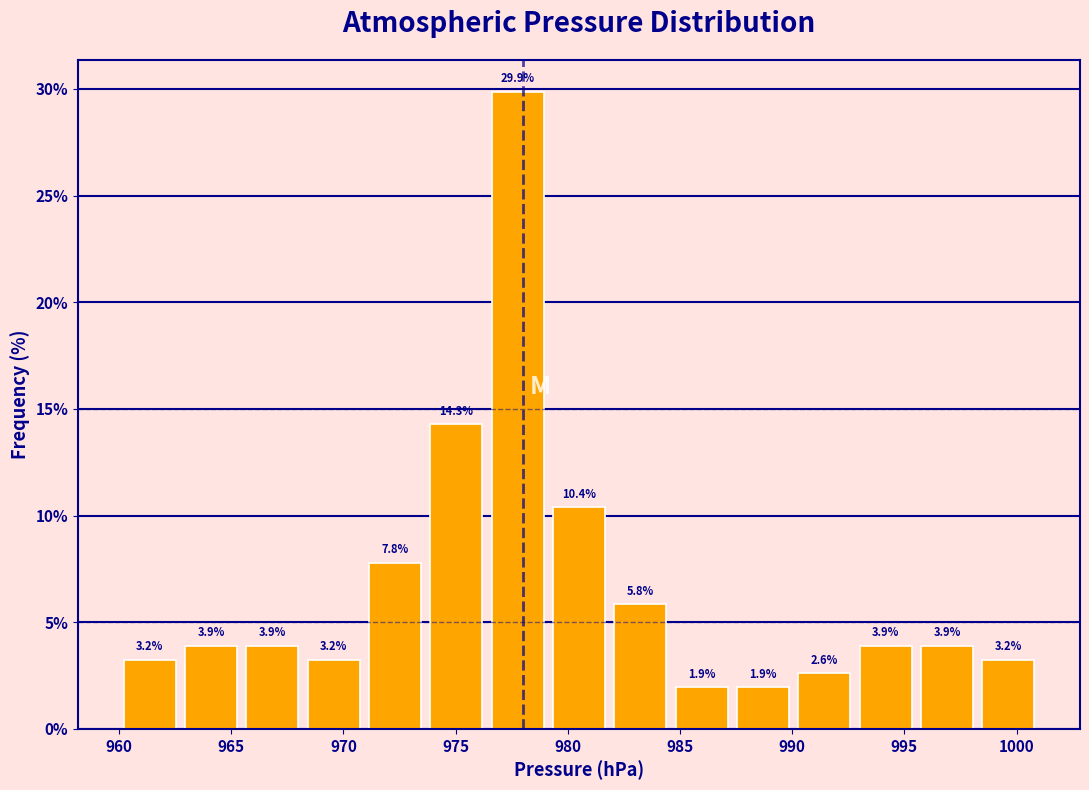

Reading left to right, transcribe this chart: for each bar, give the range it covers on the x-axis and its height. The bar edges are not printed on the chart, so give them approximately, as read against the axis.

960.0 to 962.5: 3.2
962.5 to 965.5: 3.9
965.5 to 968.0: 3.9
968.0 to 971.0: 3.2
971.0 to 973.5: 7.8
973.5 to 976.5: 14.3
976.5 to 979.0: 29.9
979.0 to 982.0: 10.4
982.0 to 984.5: 5.8
984.5 to 987.5: 1.9
987.5 to 990.0: 1.9
990.0 to 993.0: 2.6
993.0 to 995.5: 3.9
995.5 to 998.5: 3.9
998.5 to 1001.0: 3.2